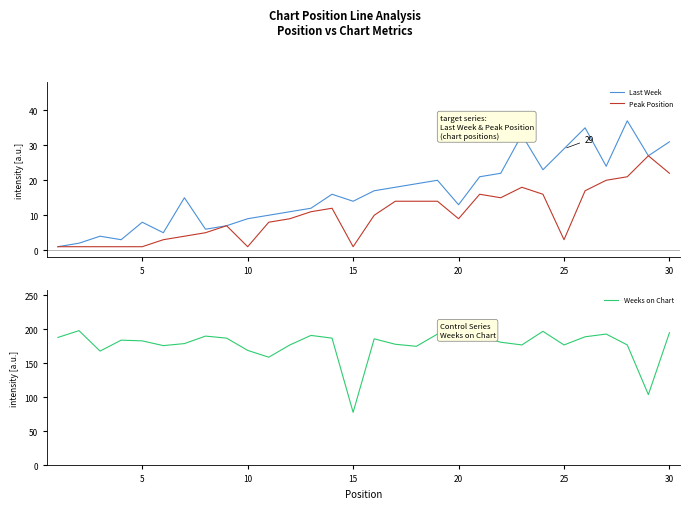

What is the minimum value for Weeks on Chart?

78